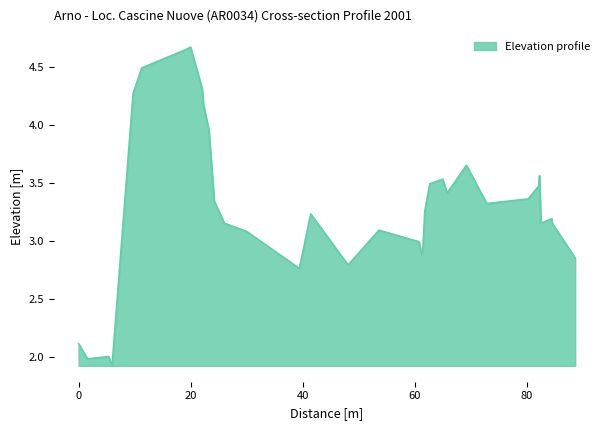

What is the smallest value displayed?

1.9